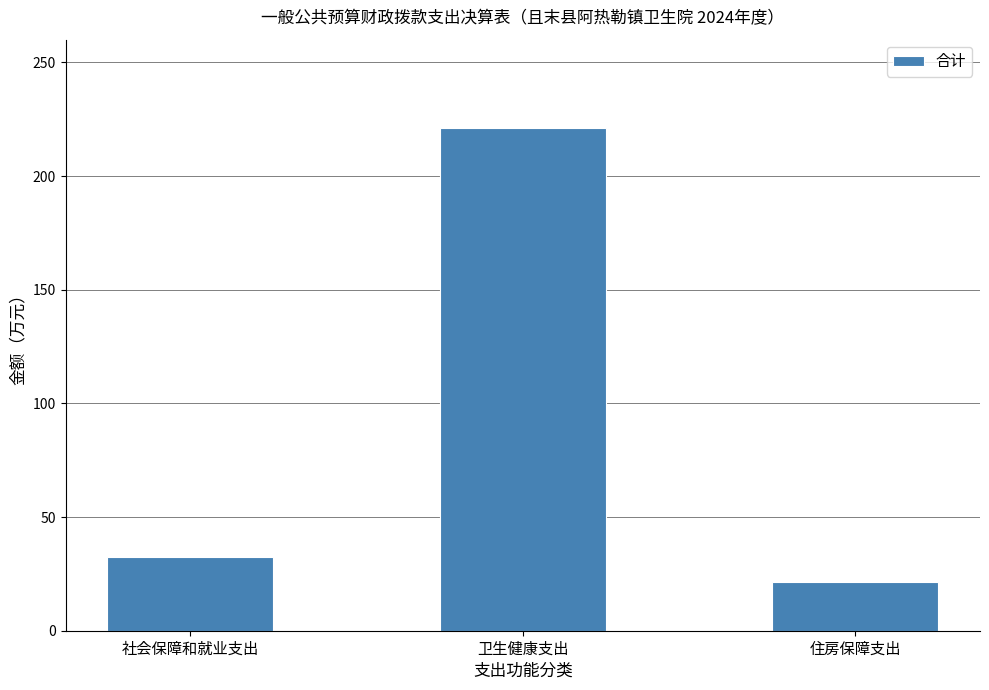

Rank the categories by value from highest to lowest.

卫生健康支出, 社会保障和就业支出, 住房保障支出